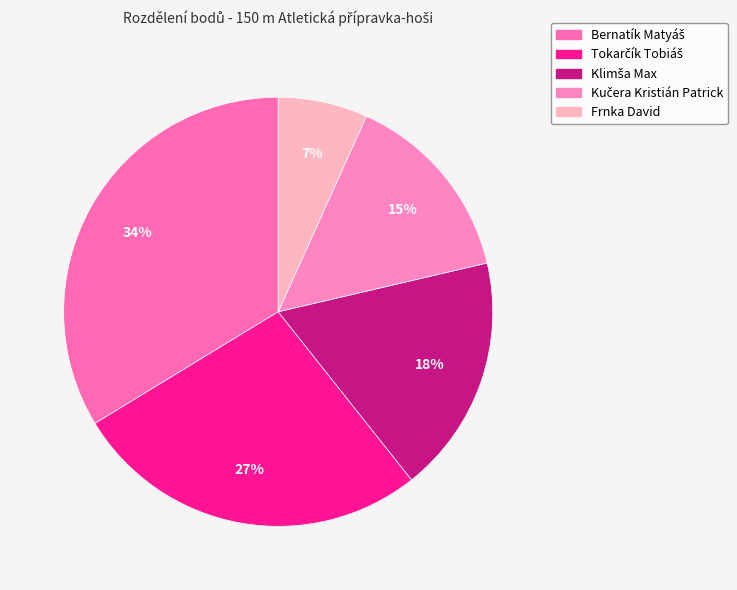

What is the ratio of the value at Frnka David to the value at Klimša Max?

0.4